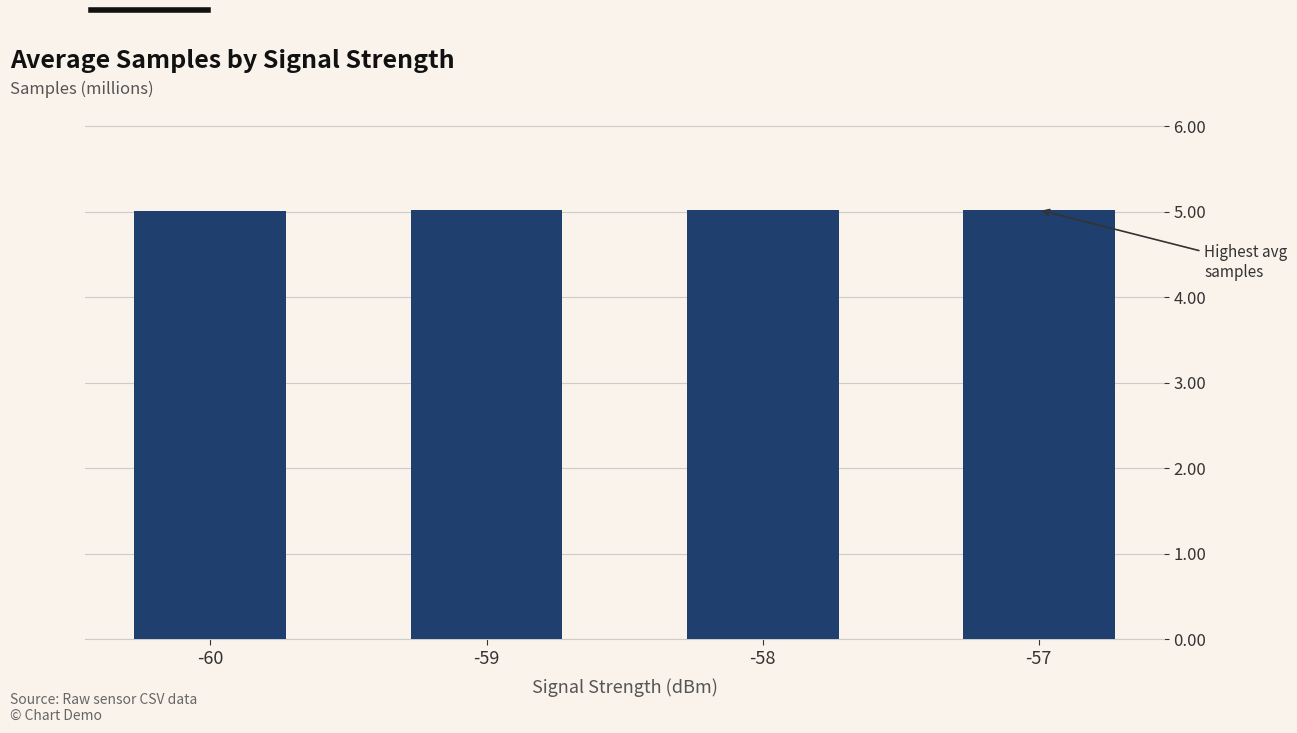

What is the smallest value displayed?

5.0